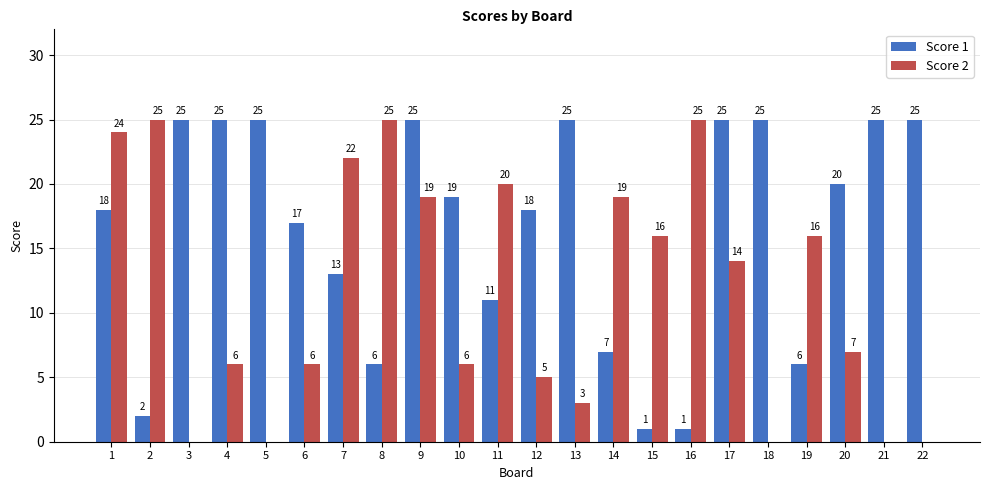

What is the approximate value of Score 2 at 16?

25